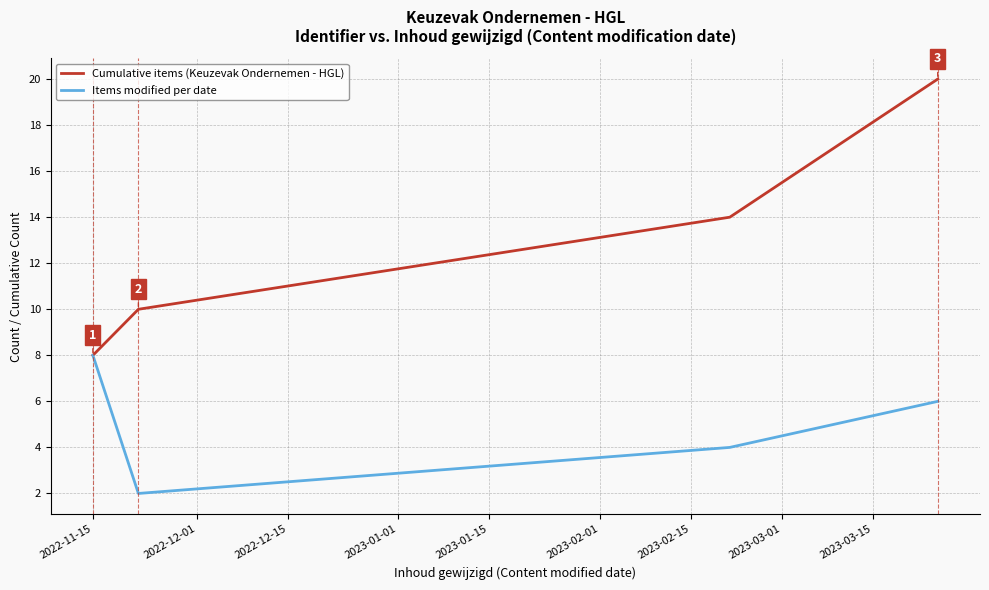

Which series has the widest spread of values?

Cumulative items (Keuzevak Ondernemen - HGL)